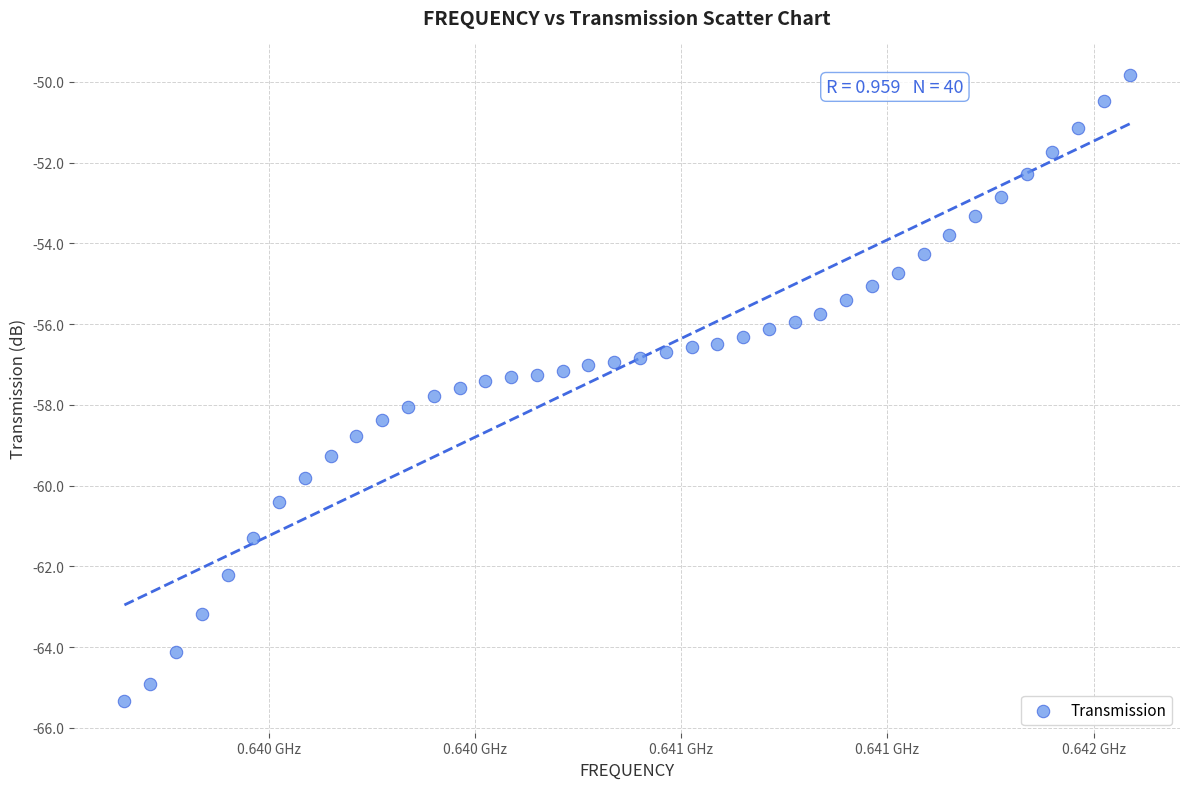

What is the range of Y values (max minus min)?

15.5